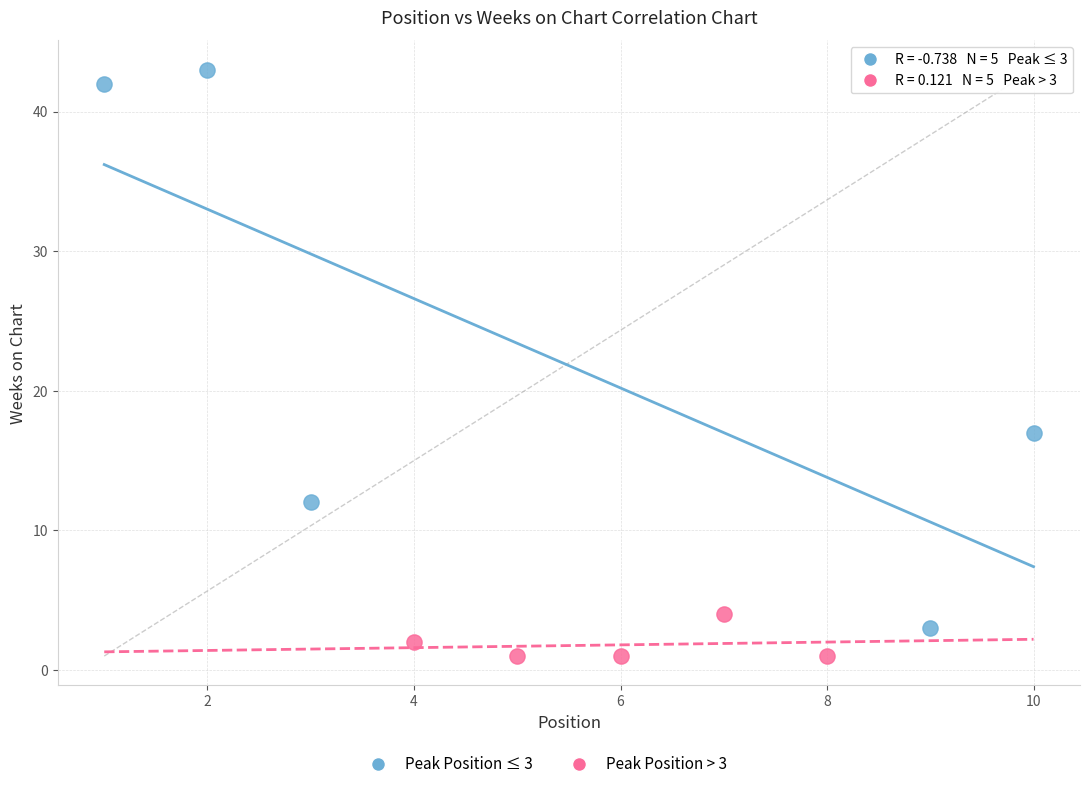

Which series reaches the minimum Y coordinate?

Peak Position > 3